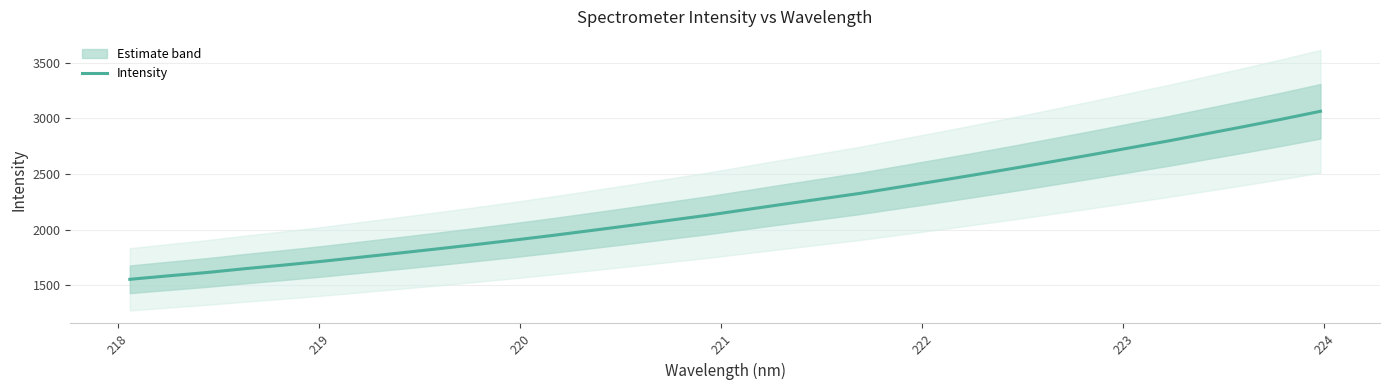

What is the minimum value for Intensity?

1552.9